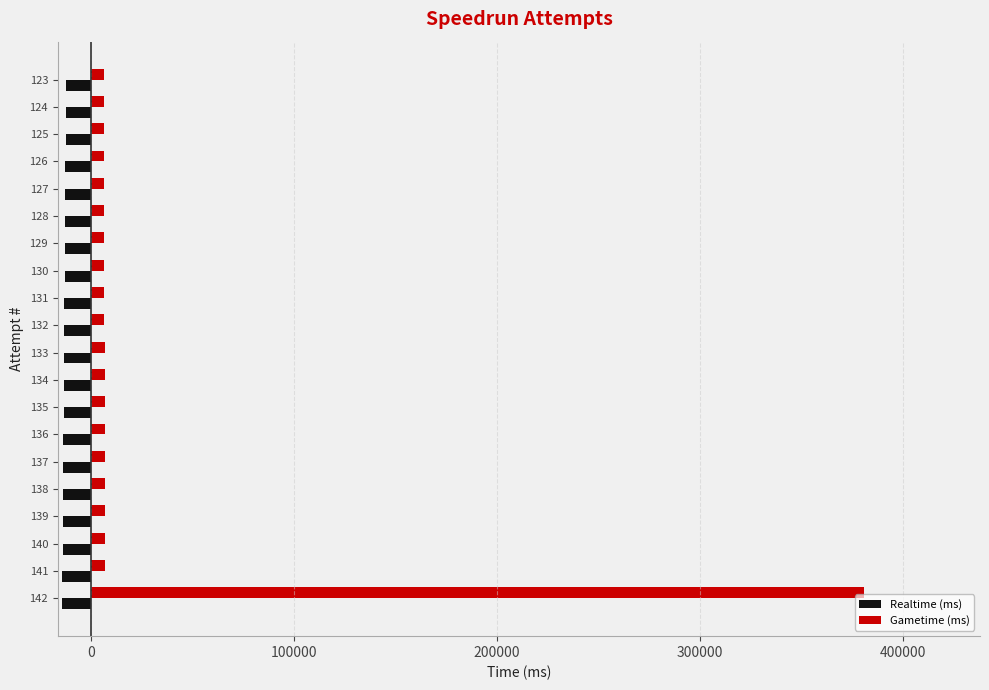

At which category is the sum across all series the highest?

142